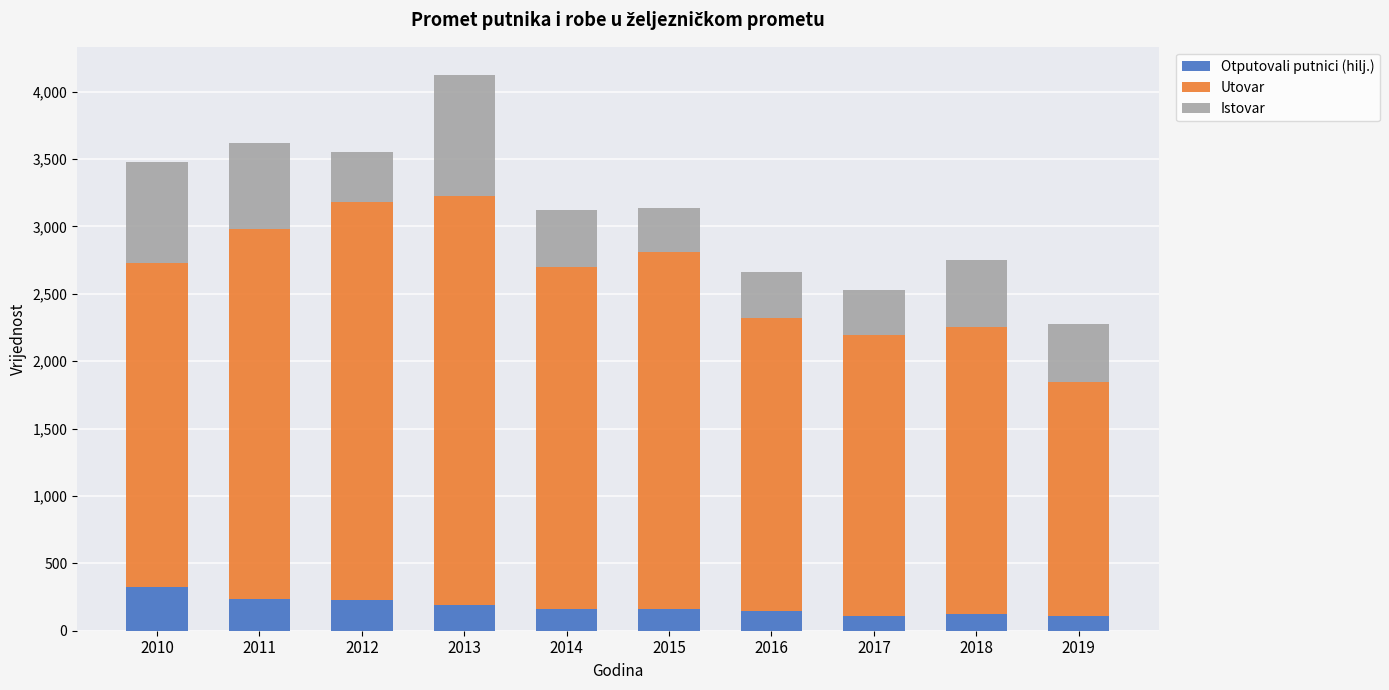

At which category is the sum across all series the highest?

2013